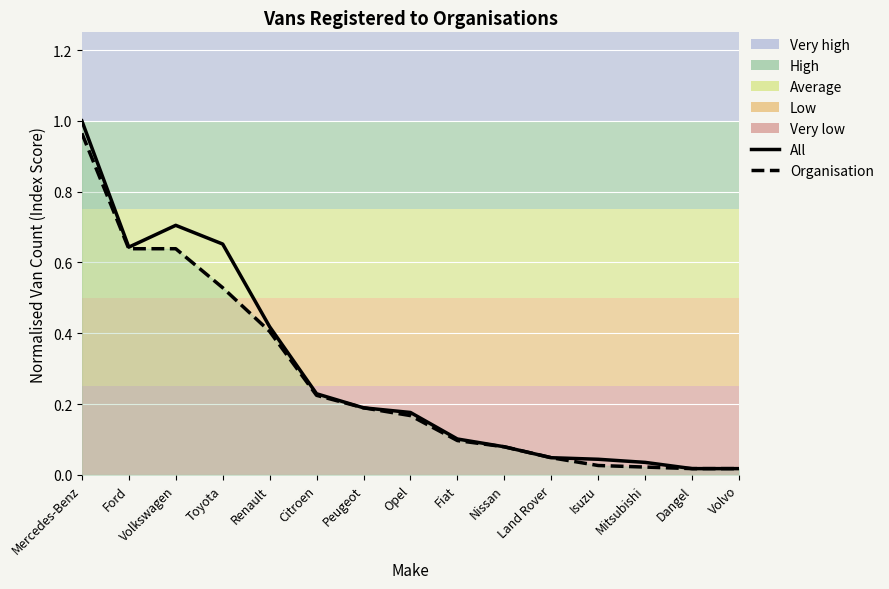

How many interior local valleys (lower than both neighbors) does the data have?

1